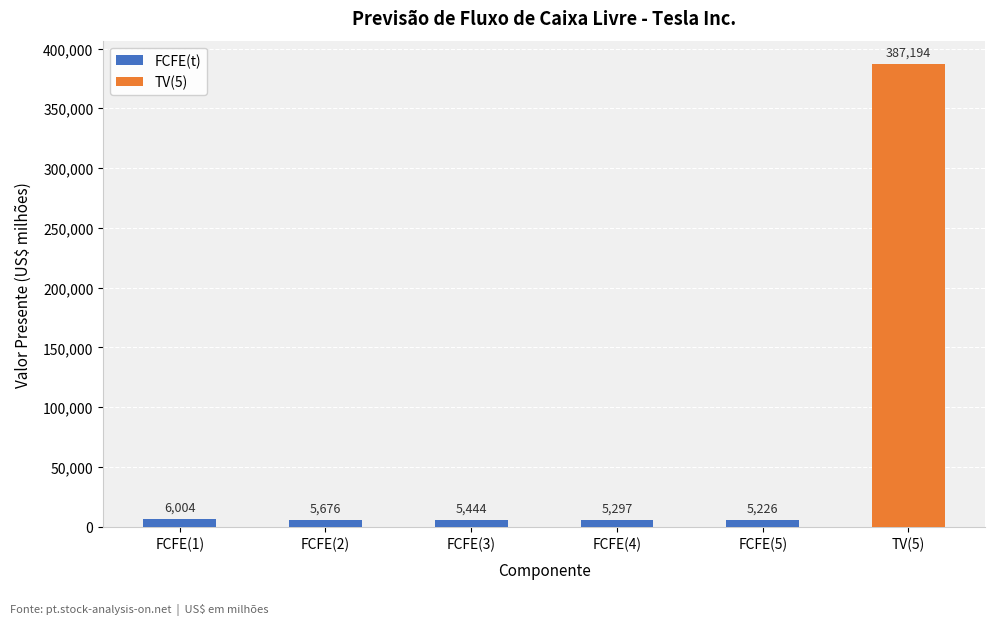

At which label is the value closest to 5615?

FCFE(2)